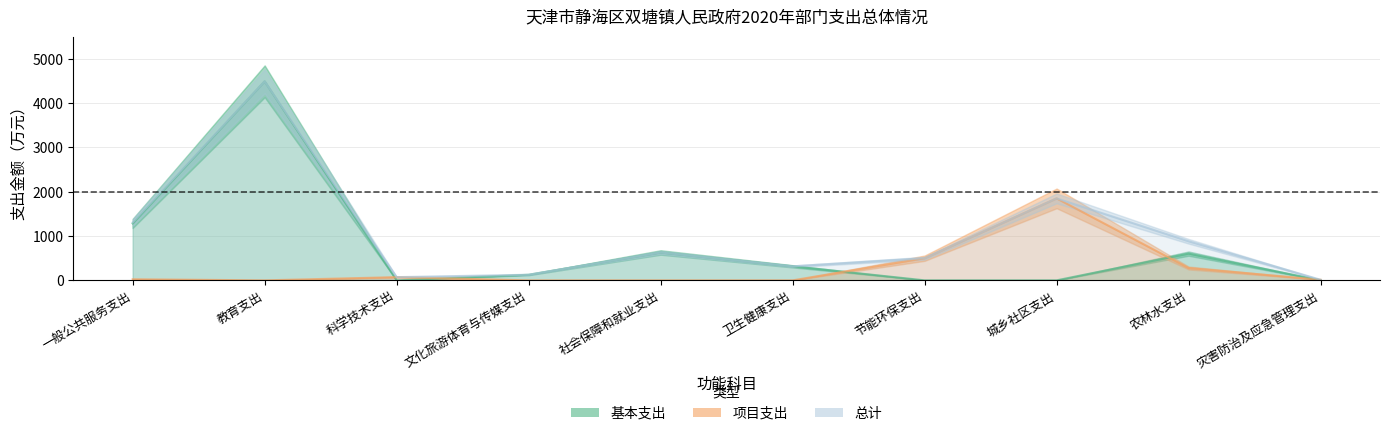

Between 卫生健康支出 and 节能环保支出, which series saw the biggest shift?

项目支出